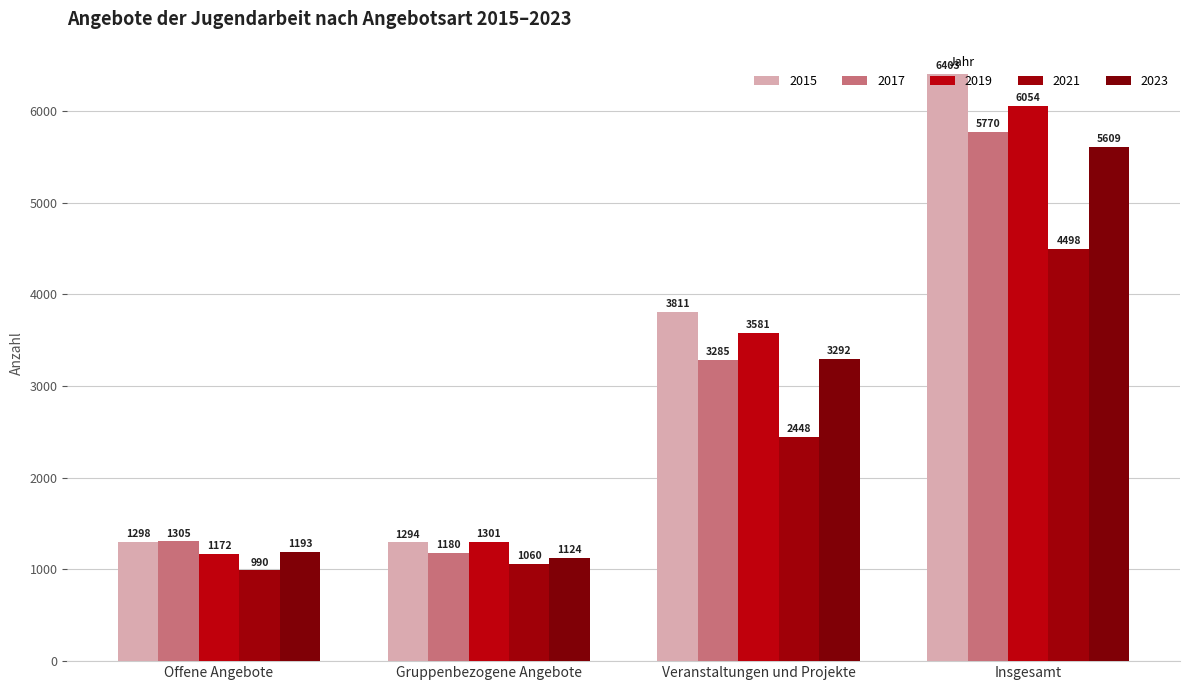

Which has a higher value, Offene Angebote or Insgesamt?

Insgesamt